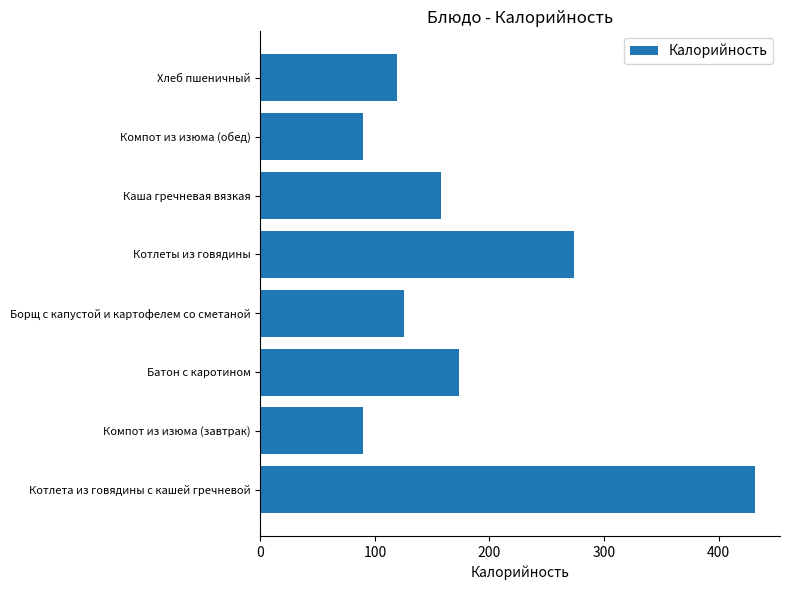

What is the greatest value displayed?

432